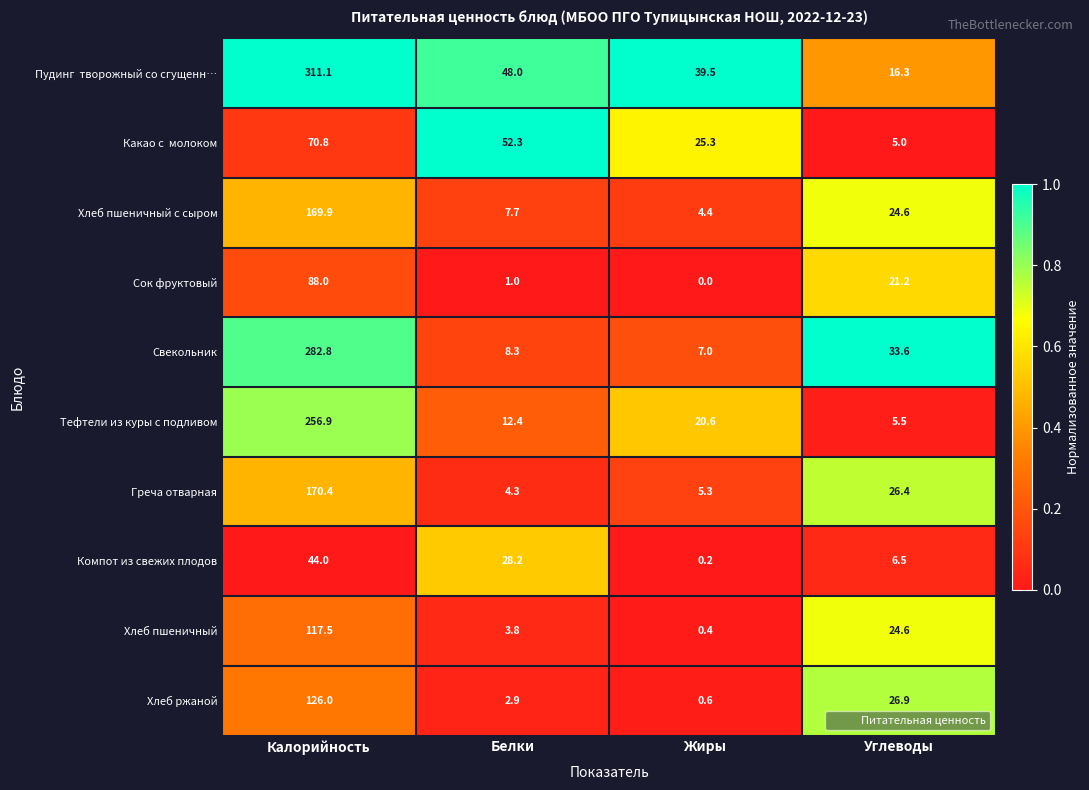

The Компот из свежих плодов series shows 28.2 at Белки. True or false?

True